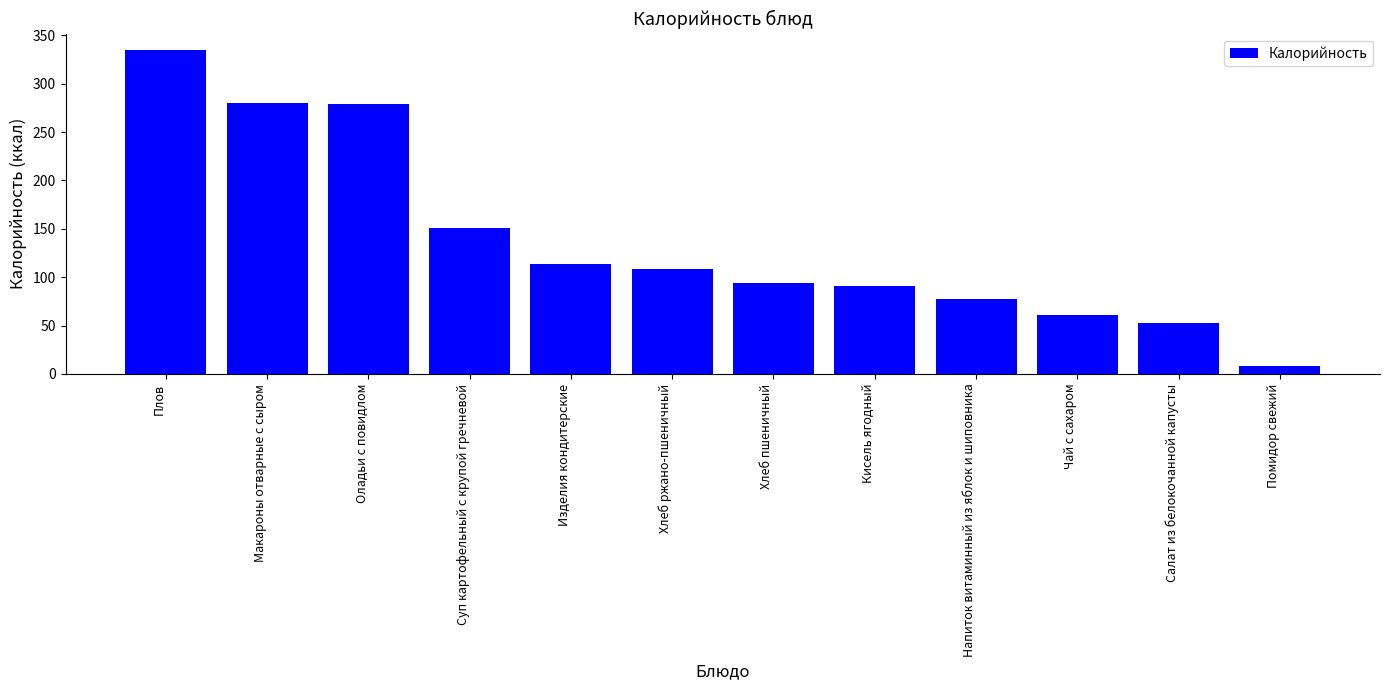

What is the value of the 8th bar from the left?

90.5